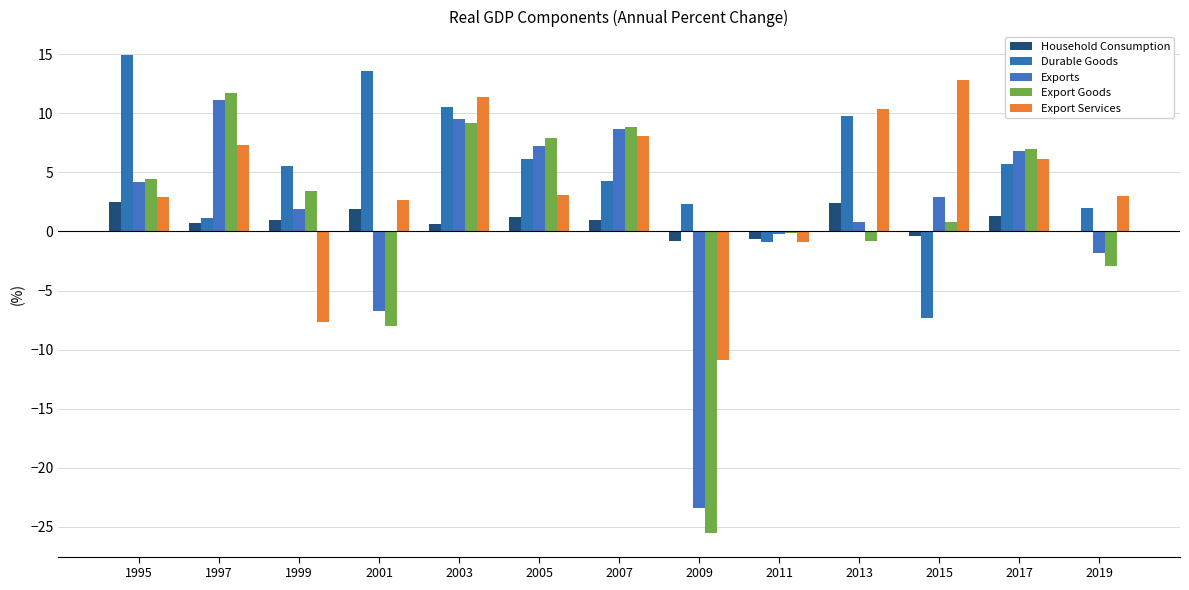

Reading right to left, list all the values displayed in this chart.

Household Consumption: 0.0	1.3	-0.4	2.4	-0.6	-0.8	1.0	1.2	0.6	1.9	1.0	0.7	2.5
Durable Goods: 2.0	5.7	-7.3	9.8	-0.9	2.3	4.3	6.1	10.5	13.6	5.5	1.1	14.9
Exports: -1.8	6.8	2.9	0.8	-0.2	-23.4	8.7	7.2	9.5	-6.7	1.9	11.1	4.2
Export Goods: -2.9	7.0	0.8	-0.8	-0.1	-25.5	8.8	7.9	9.2	-8.0	3.4	11.7	4.4
Export Services: 3.0	6.1	12.8	10.4	-0.9	-10.9	8.1	3.1	11.4	2.7	-7.7	7.3	2.9